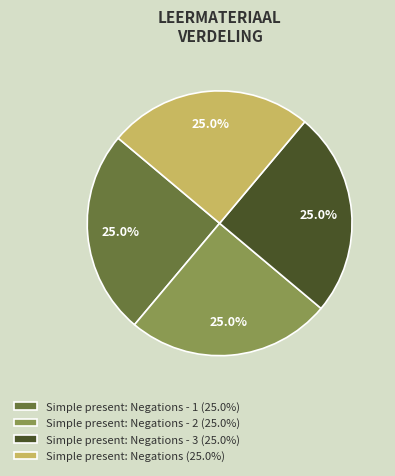

Approximately how many times larger is the value at Simple present: Negations - 2 (25.0%) compared to Simple present: Negations (25.0%)?

1.0